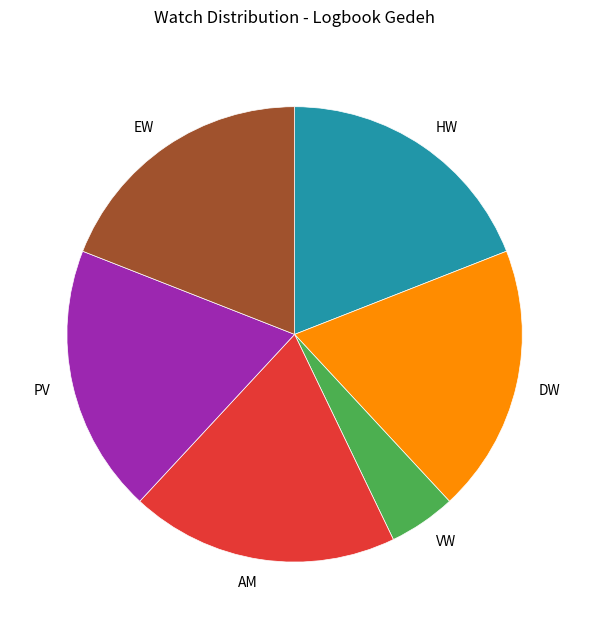

Does VW represent more than half of the total?

No